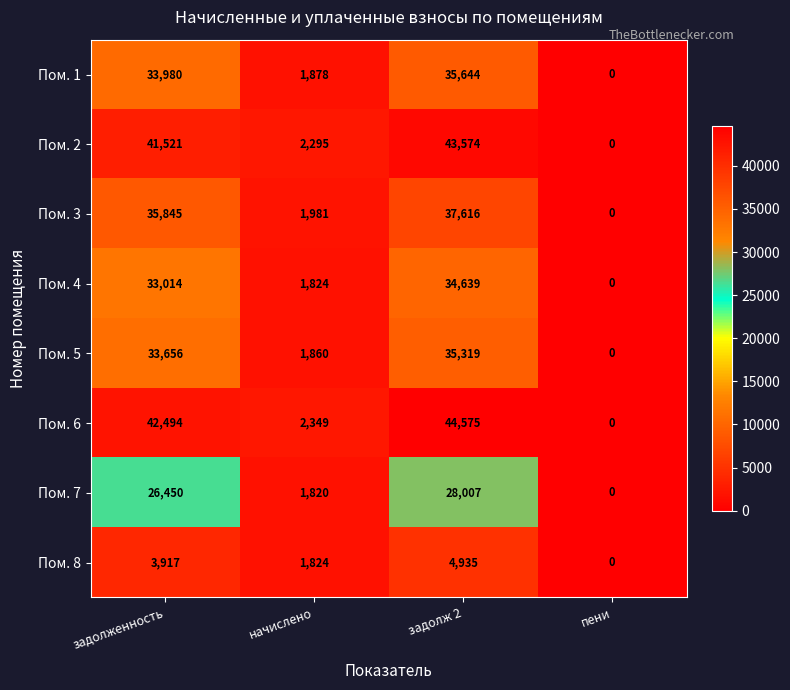

Rank the series by their maximum value, from lowest to highest.

Пом. 8, Пом. 7, Пом. 4, Пом. 5, Пом. 1, Пом. 3, Пом. 2, Пом. 6